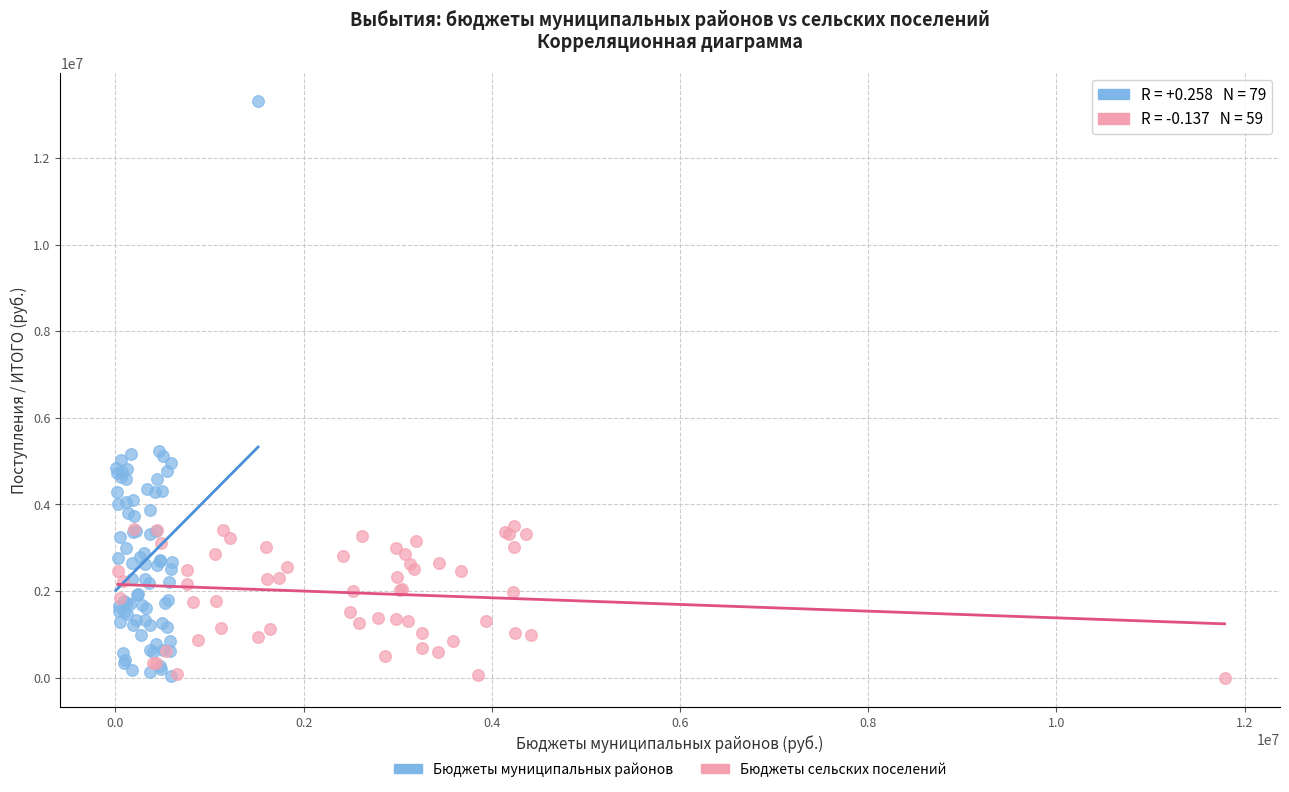

Which series reaches the maximum Y coordinate?

Бюджеты муниципальных районов